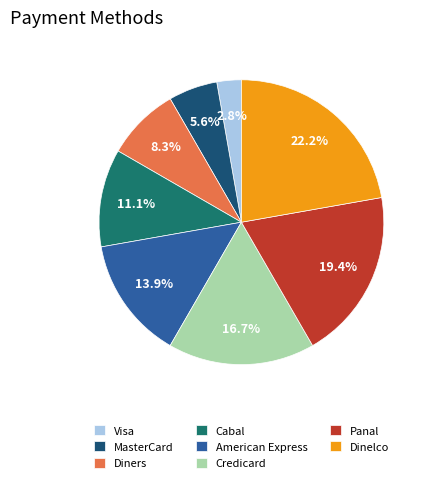

What portion of the pie excludes Panal?

80.6%